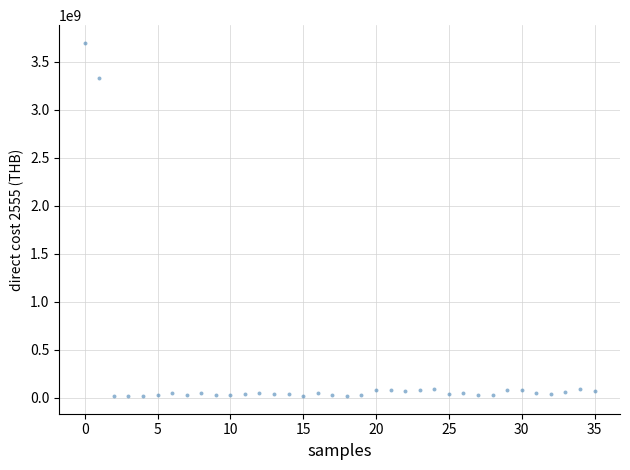

What Y value in the scatter plot is closest to 1855443594?

3329459183.5